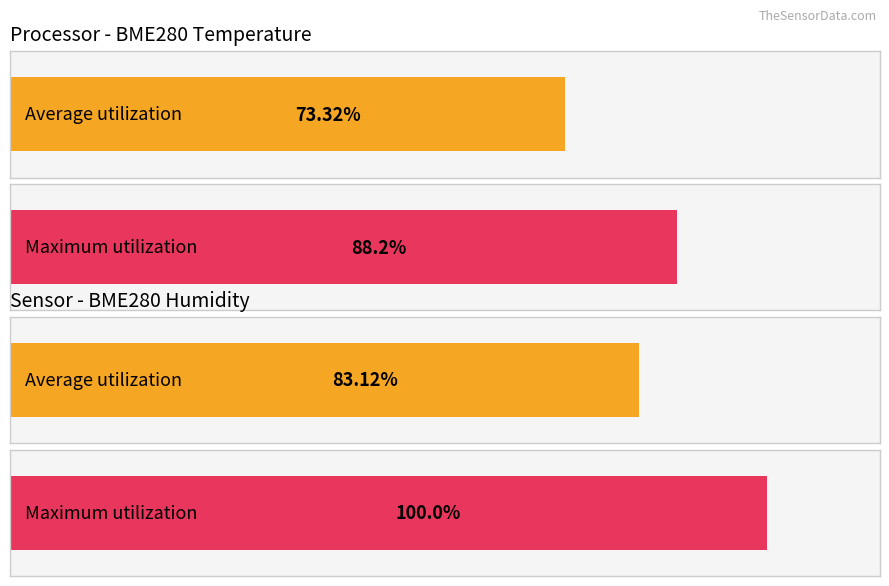

Which series has the largest total across all categories?

Maximum utilization